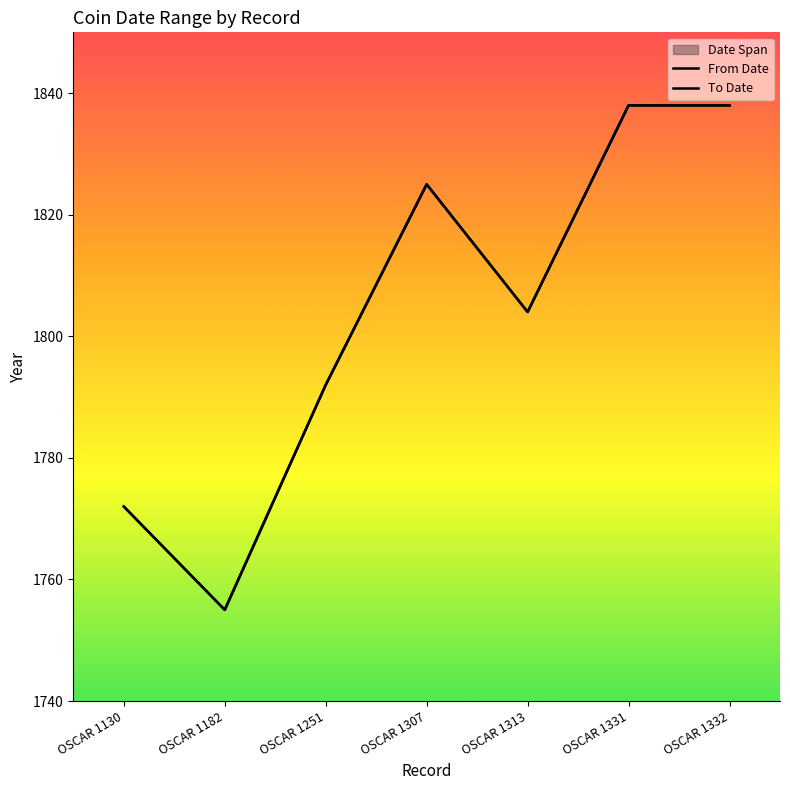

Which series changed the most between OSCAR 1313 and OSCAR 1332?

From Date